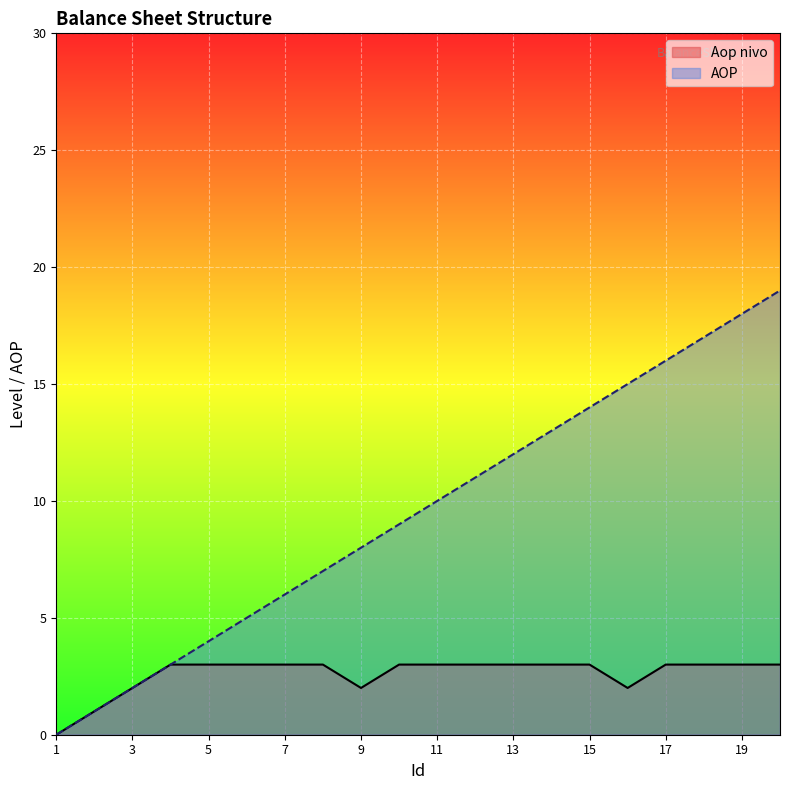

Which series changed the most between 10 and 18?

AOP